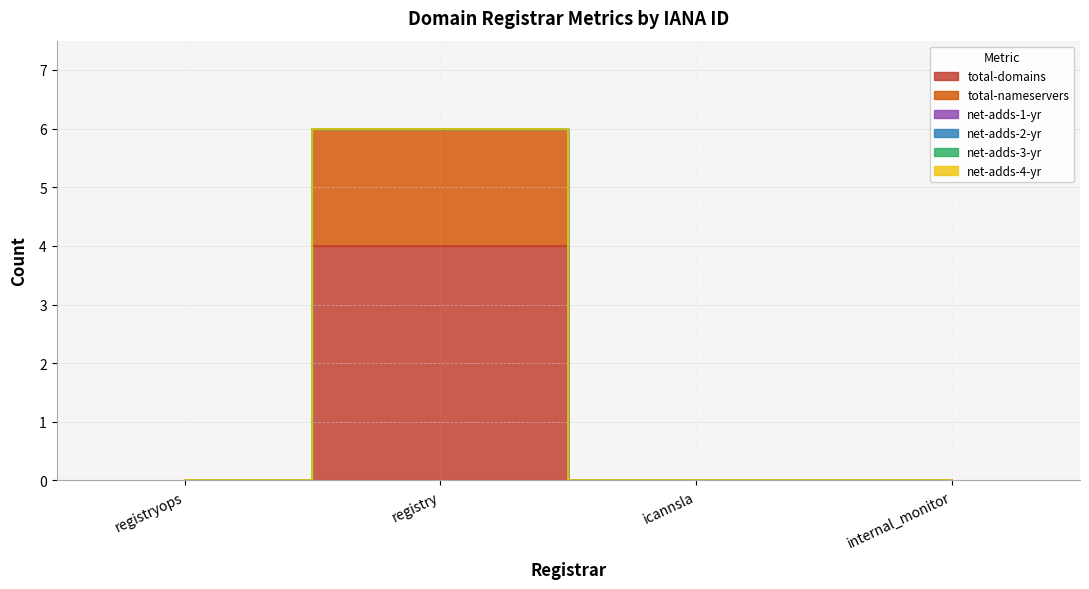

At which category is the sum across all series the highest?

registry